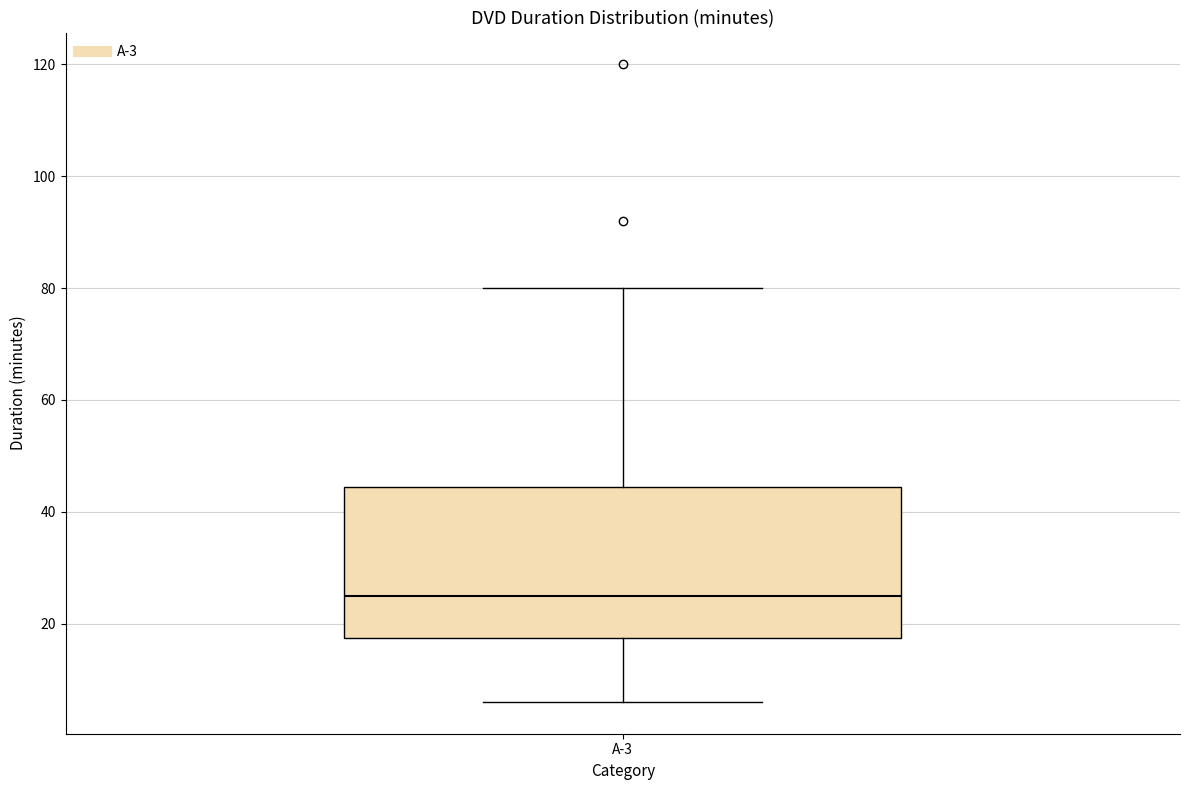

Transcribe this box plot: give where the median line is, the range the box spans, and where the two whiskers end, as read against the y-axis. The values are not printed on the chart, so give them approximately, as read against the axis.

median 26, box 18 to 44, whiskers 6 to 80